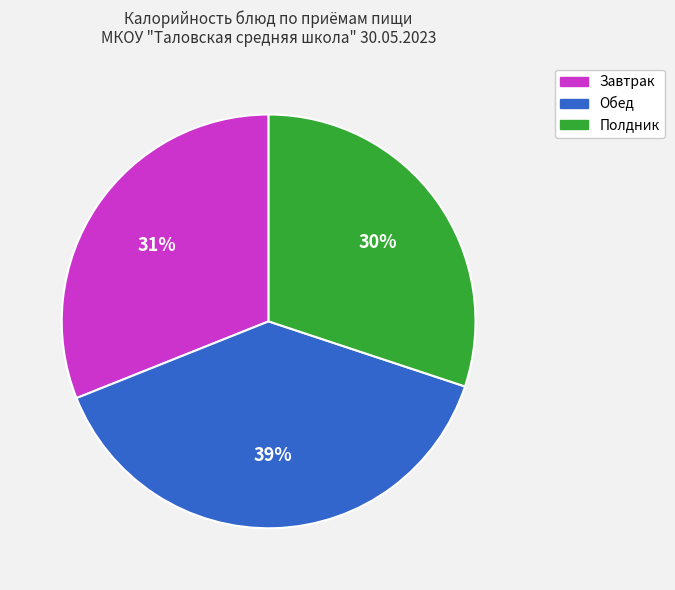

To the nearest percent, what is the combined percentage of Завтрак and Обед?

70%